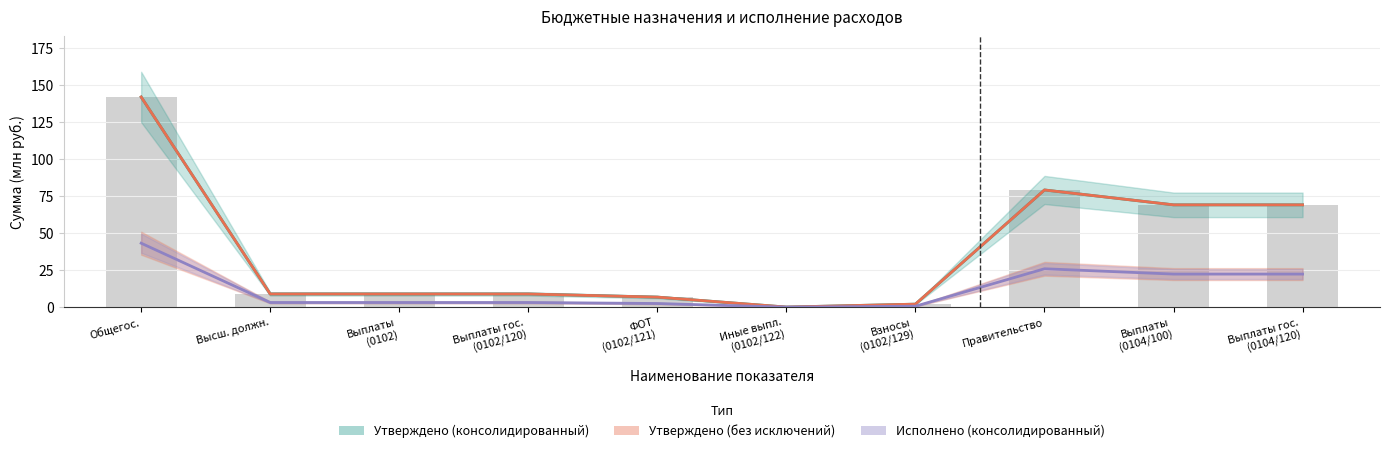

What position from the left is Иные выпл. (0102/122)?

6